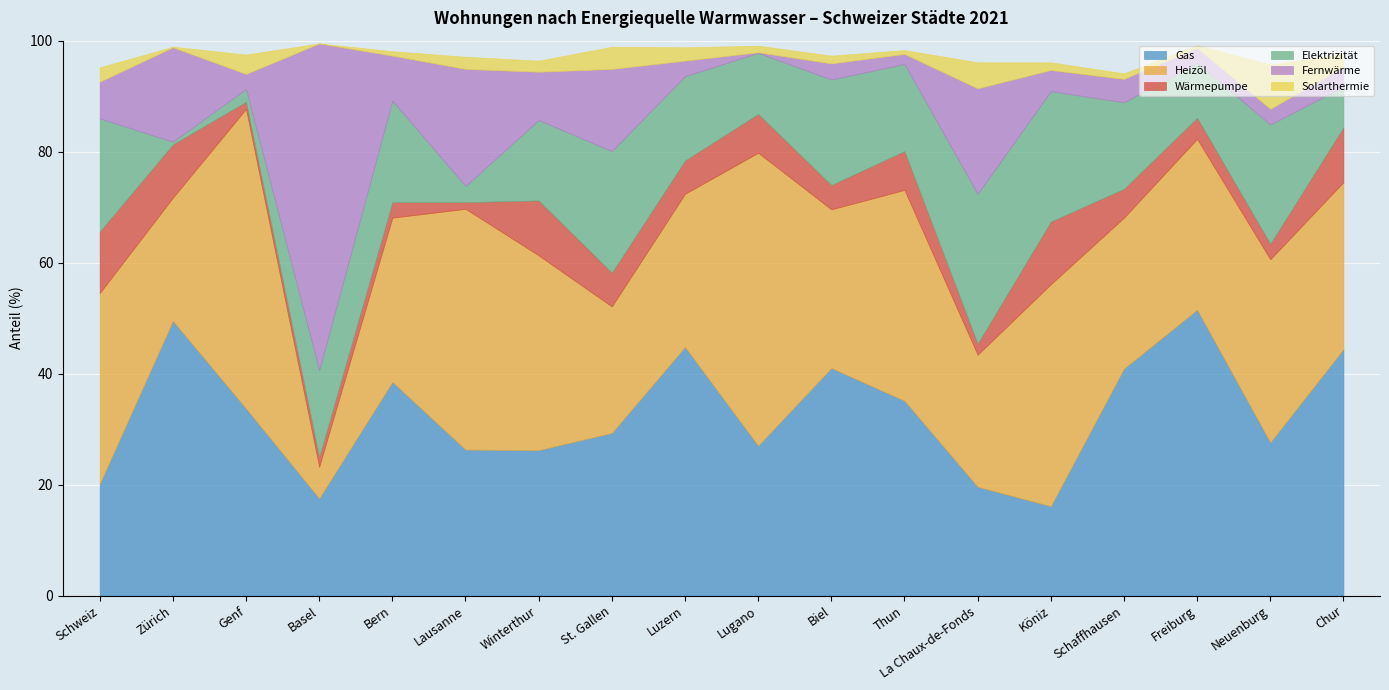

Reading left to right, what are all the values shown in this chart?

Gas: 20.1	49.5	33.7	17.5	38.5	26.3	26.2	29.3	44.8	27.0	41.0	35.1	19.6	16.1	40.9	51.5	27.6	44.4
Heizöl: 34.4	22.2	54.0	5.7	29.6	43.4	35.1	22.8	27.6	52.8	28.6	38.0	23.8	40.0	27.2	30.8	33.0	30.1
Wärmepumpe: 11.1	9.6	1.3	1.8	2.8	1.2	9.9	6.1	6.0	7.0	4.4	7.0	2.0	11.3	5.2	3.8	2.8	9.9
Elektrizität: 20.4	0.5	2.3	15.6	18.3	2.9	14.5	21.9	15.2	11.0	19.0	15.7	27.0	23.5	15.6	9.9	21.5	7.3
Fernwärme: 6.6	17.0	2.7	58.9	8.1	21.1	8.7	14.8	2.8	0.1	2.9	1.8	19.0	3.8	4.2	2.7	2.8	3.6
Solarthermie: 2.6	0.1	3.5	0.0	0.8	2.2	2.0	4.0	2.4	1.2	1.4	0.7	4.7	1.4	1.0	0.5	8.0	2.3